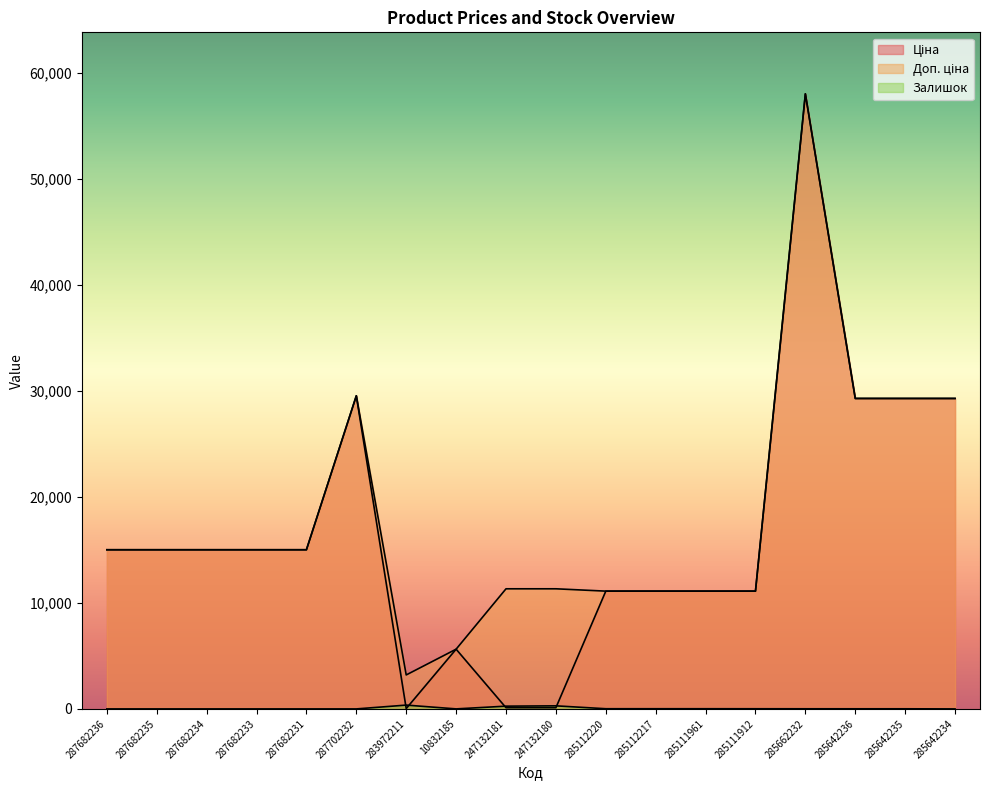

At which category does the chart reach its peak across all series?

285662232